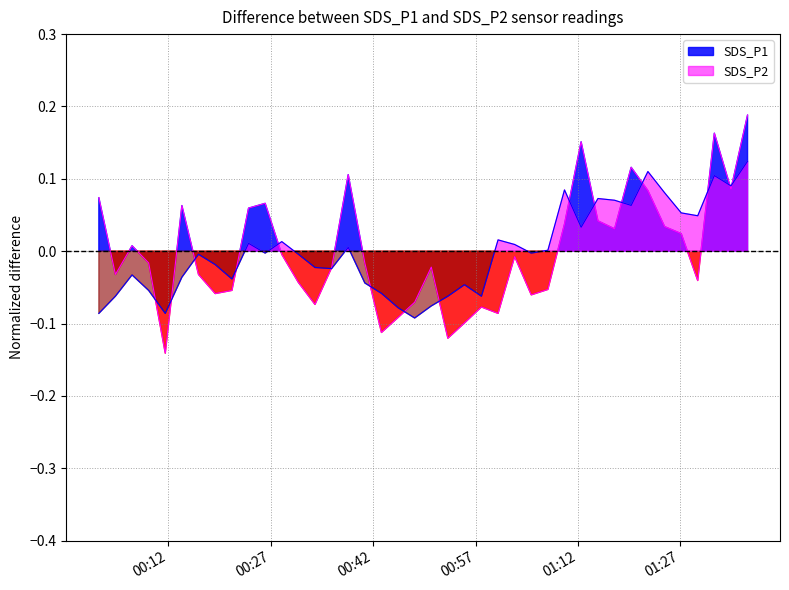

Between 2022/07/11 00:40:47 and 2022/07/11 01:27:08, which is larger?

2022/07/11 01:27:08